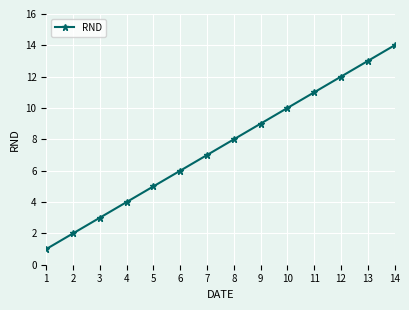

Rank the categories by value from highest to lowest.

14, 13, 12, 11, 10, 9, 8, 7, 6, 5, 4, 3, 2, 1